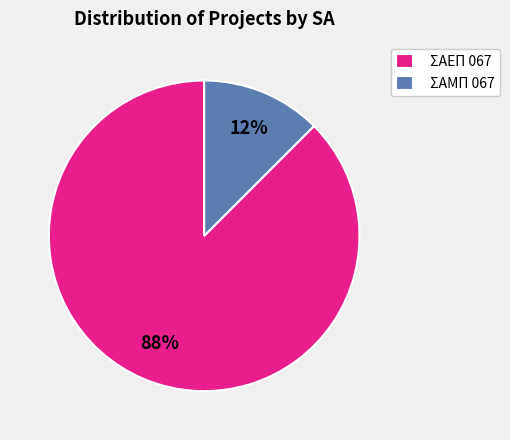

Is it true that ΣΑΕΠ 067 is 99% of the pie?

False